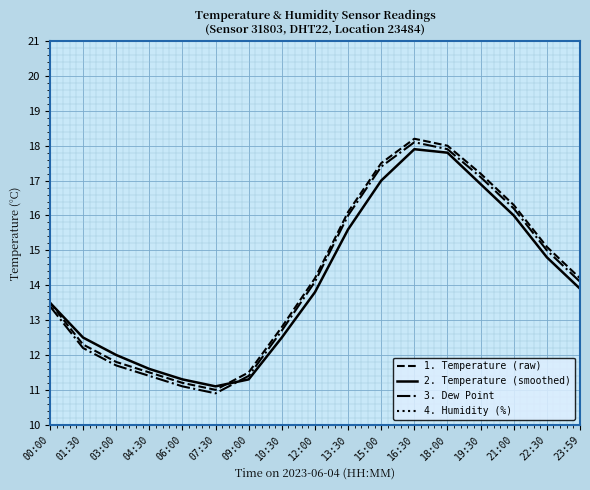

Where is 4. Humidity (%) nearest to the value 99?

00:00